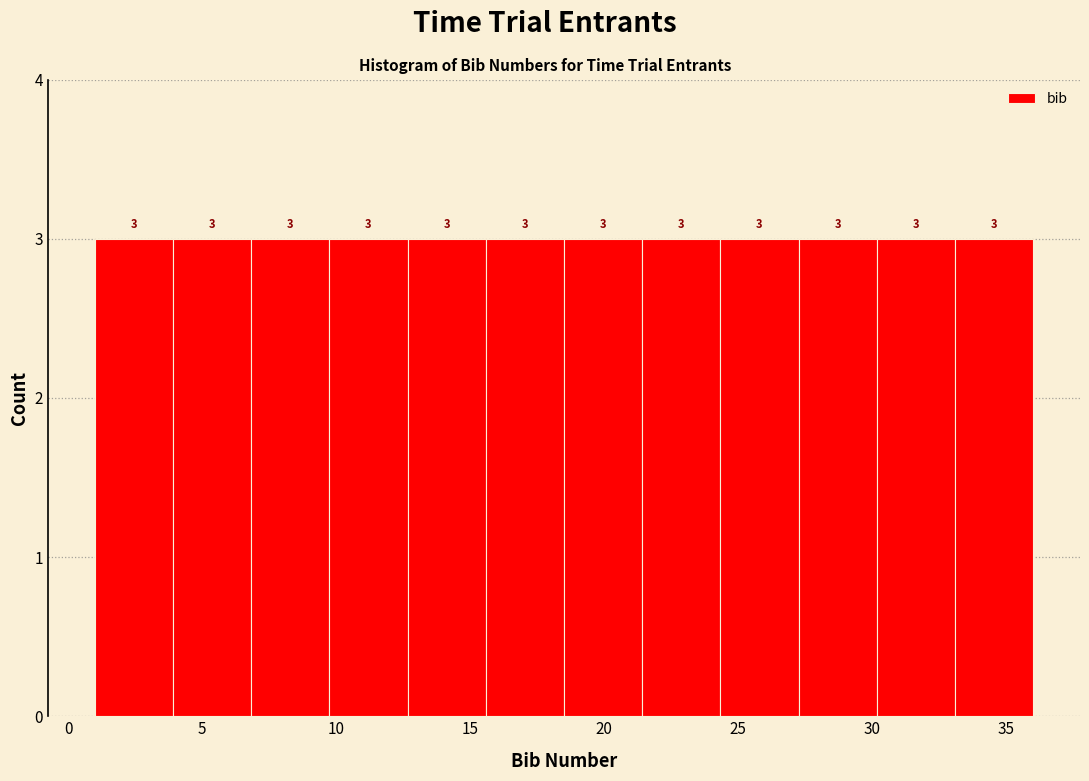

What is the height of the bar covering 18.5 to 21.5 on the x-axis? The bar edges are not printed on the chart, so give them approximately, as read against the axis.

3